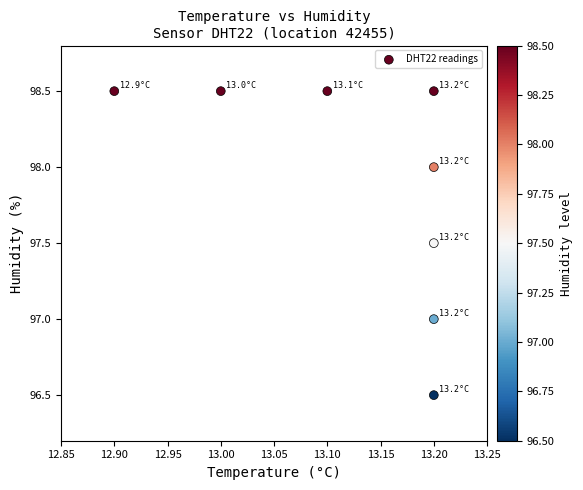

What is the average Y value?

97.9